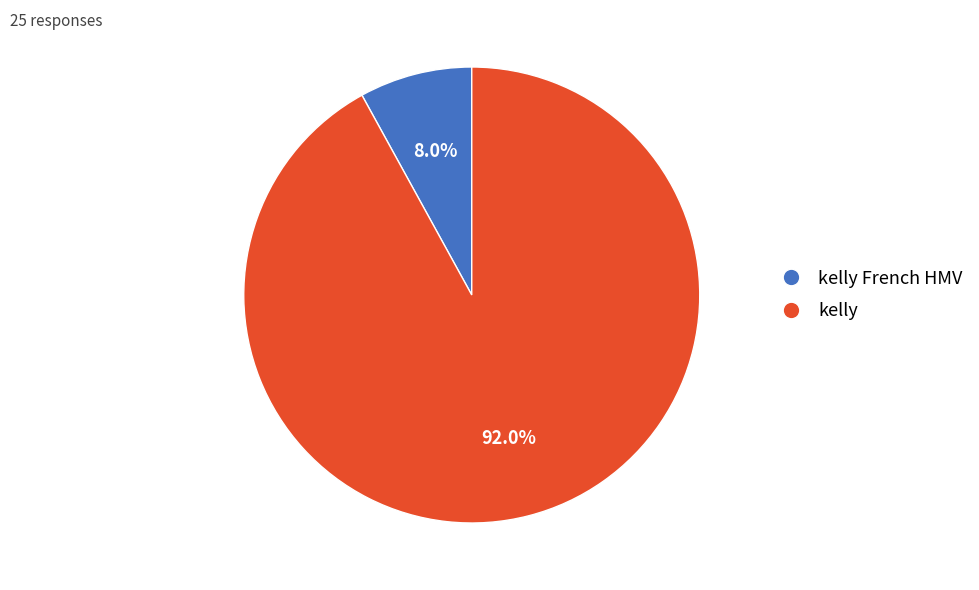

Is there a majority slice in this chart?

Yes